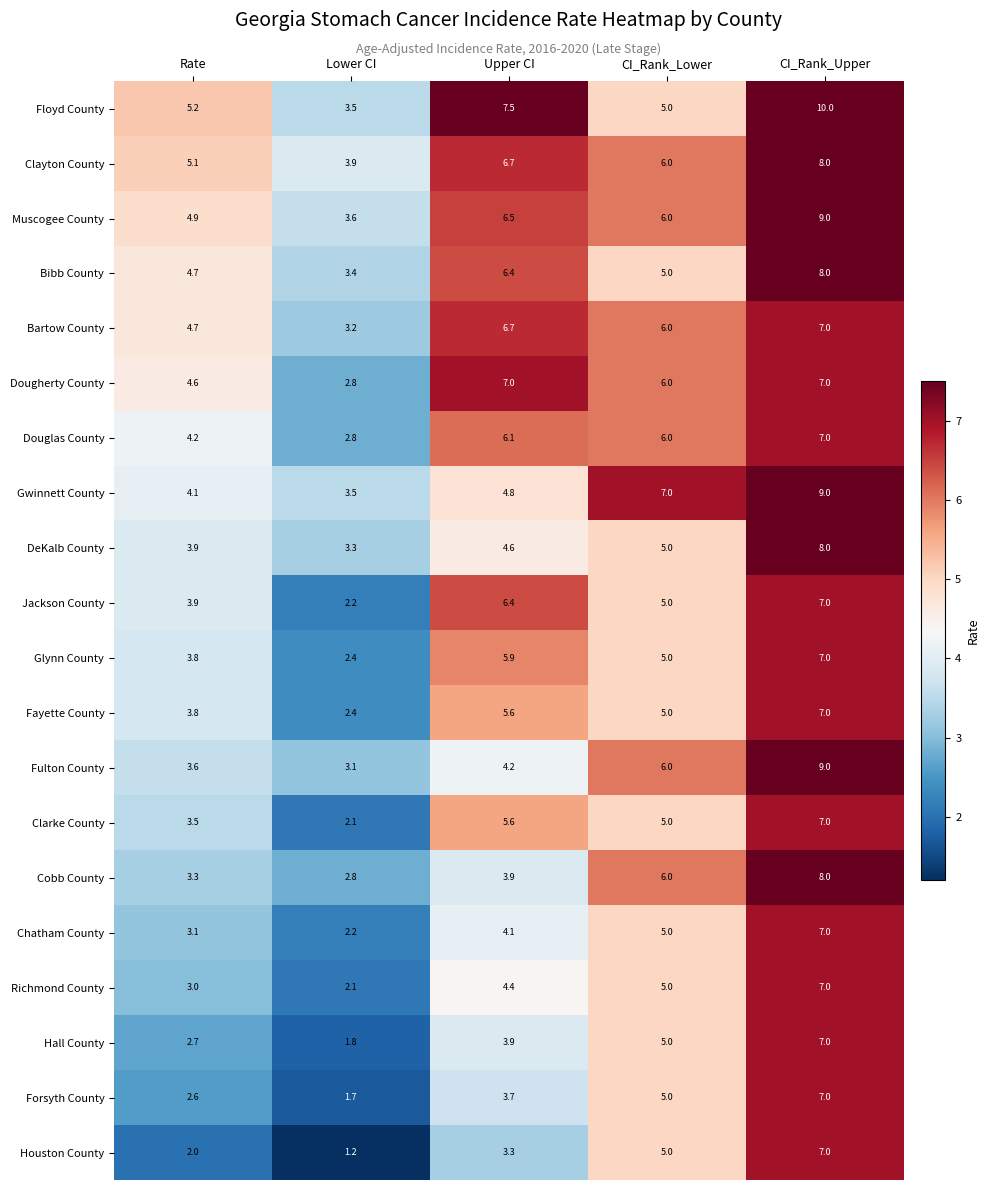

The Floyd County series shows 10.0 at CI_Rank_Upper. True or false?

True